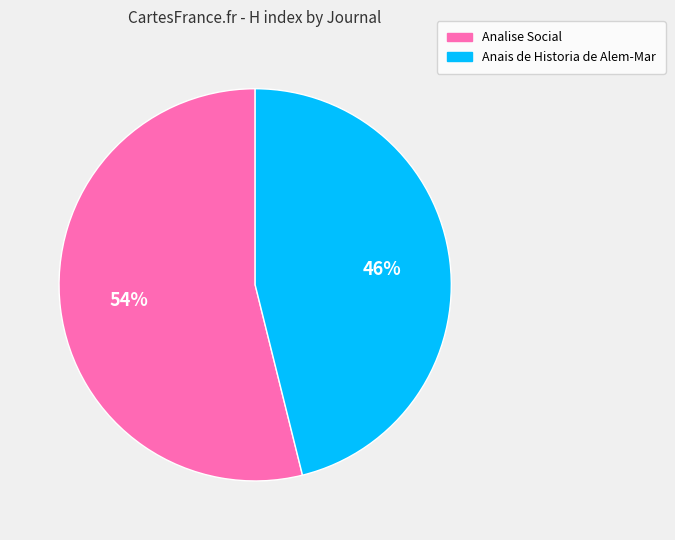

Is it true that Anais de Historia de Alem-Mar is 54% of the pie?

False